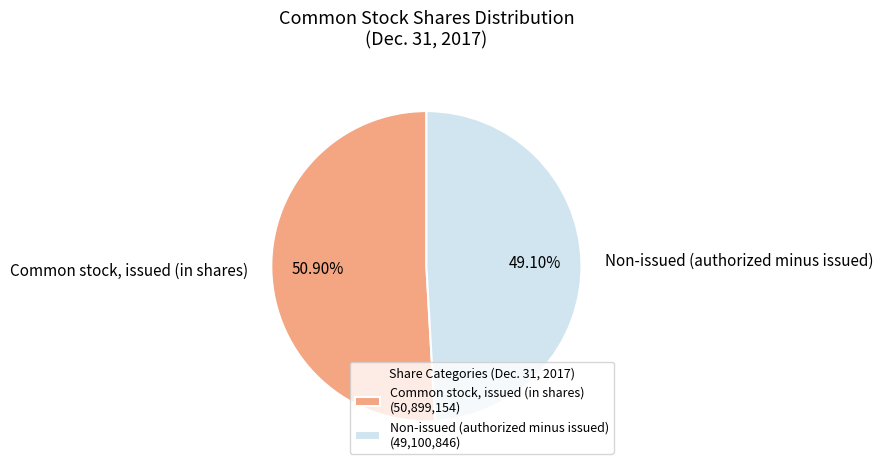

Is there a majority slice in this chart?

Yes